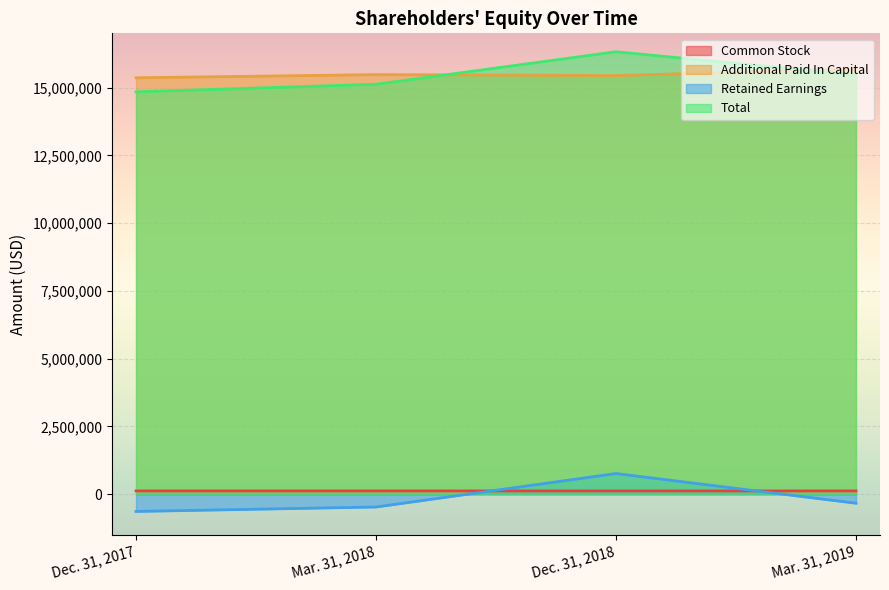

Between Mar. 31, 2018 and Dec. 31, 2018, which is larger?

Mar. 31, 2018